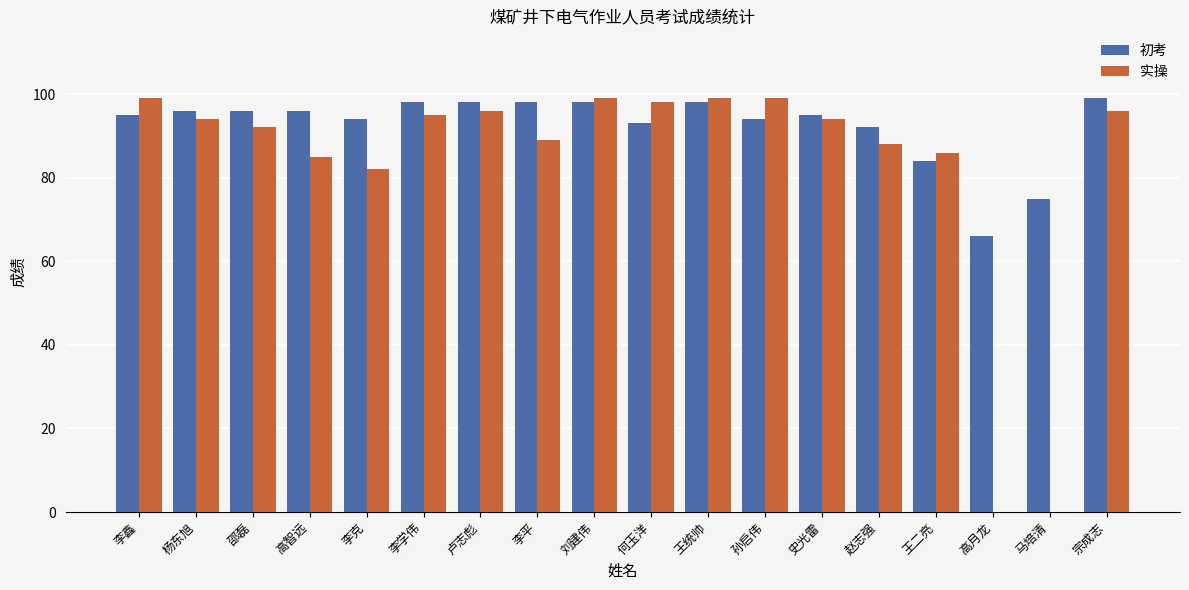

How many categories are shown in the chart?

18